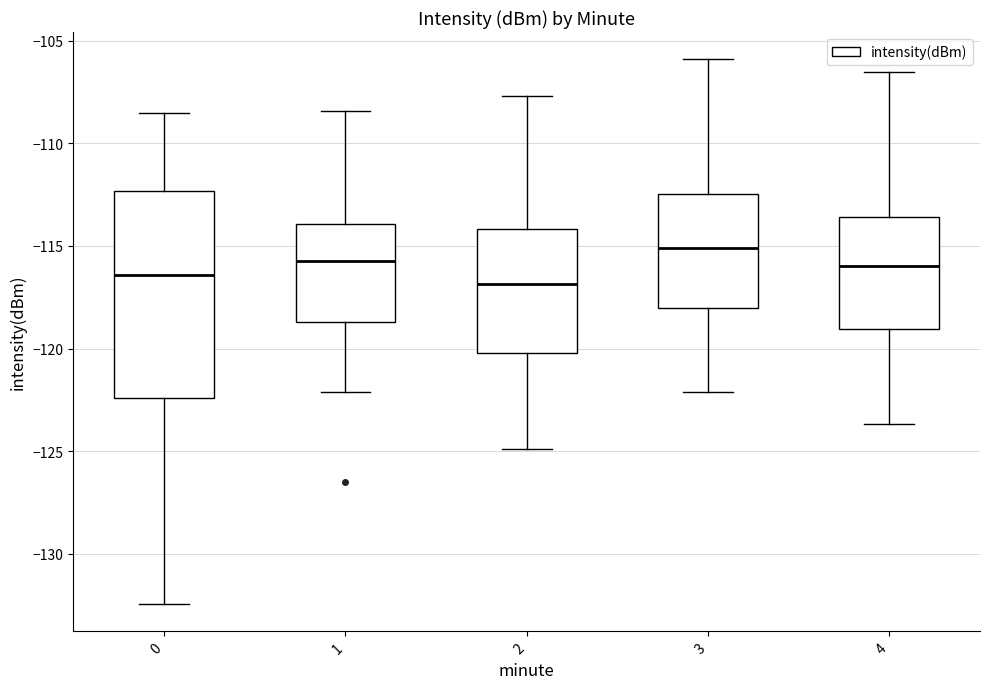

Which box has the highest median line?

3